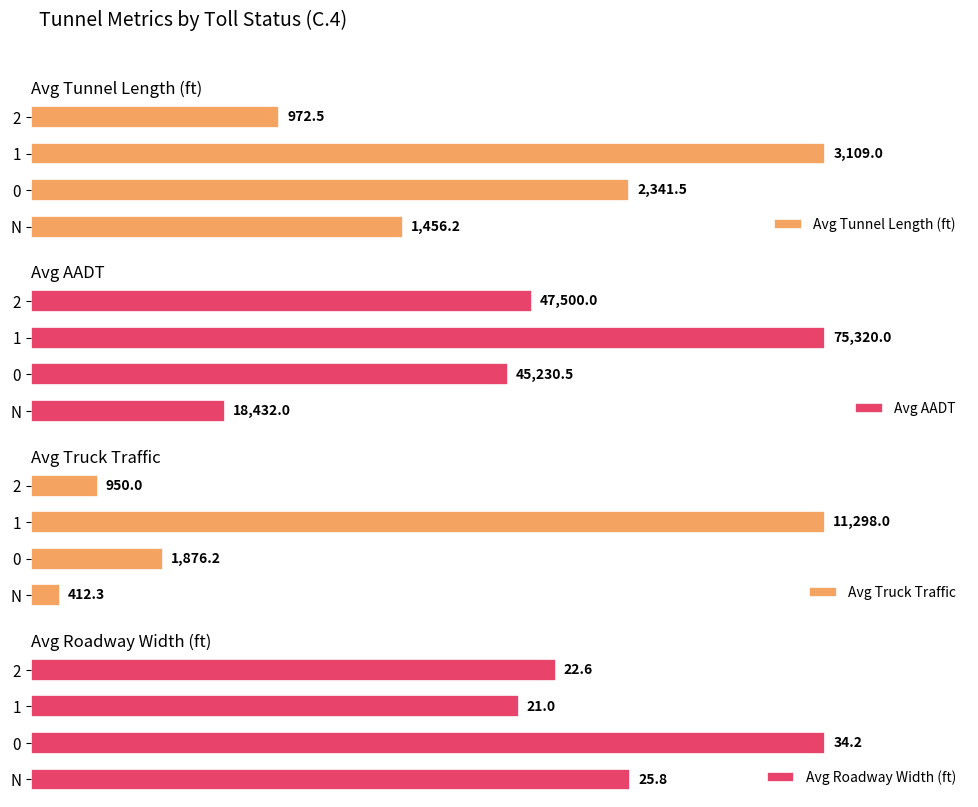

How many bars are there in each group?

4